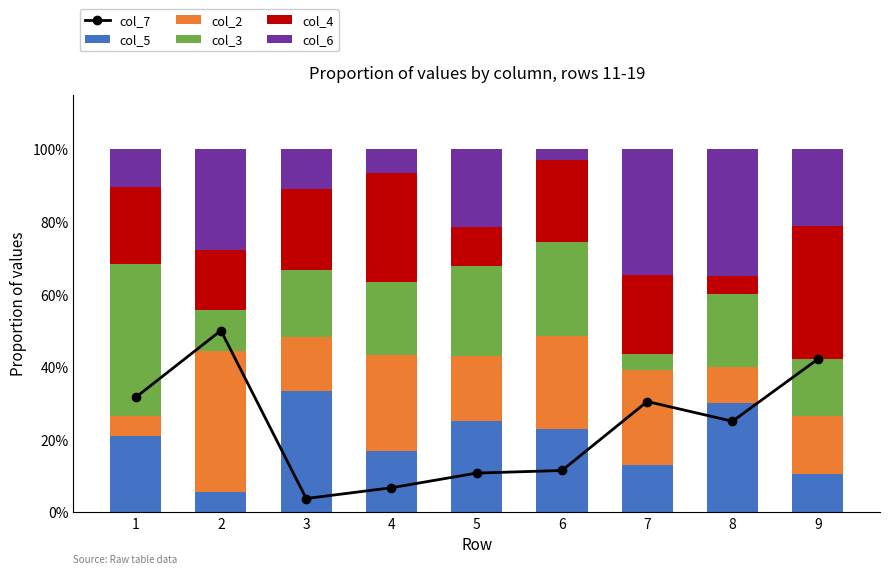

Is it true that col_4 equals 30.0 at 4?

True